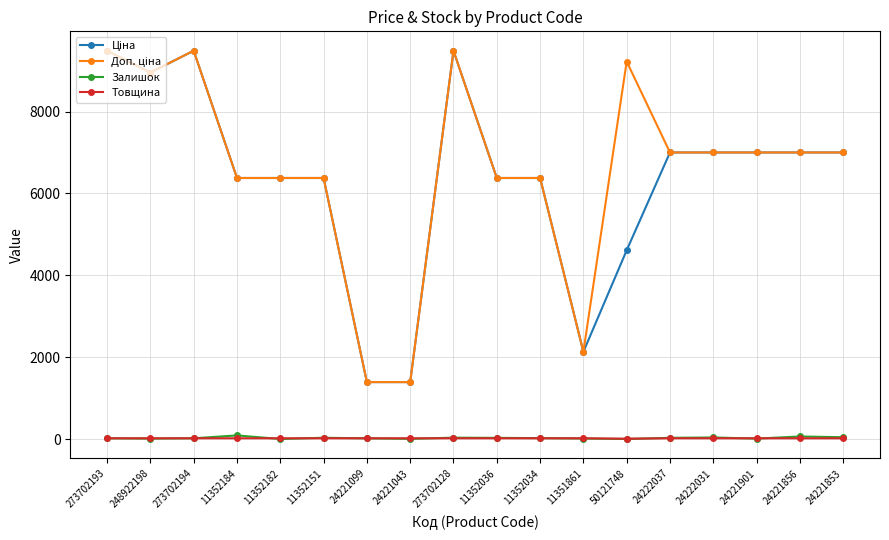

The Залишок series shows 10.0 at 248922198. True or false?

True